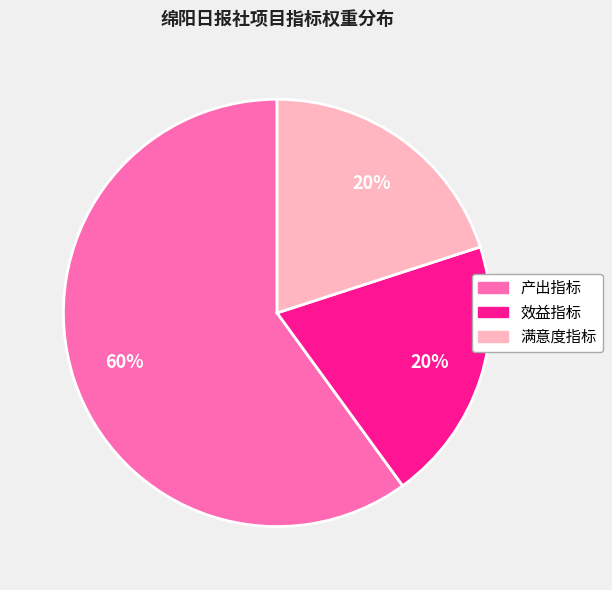

How many segments does this pie chart have?

3